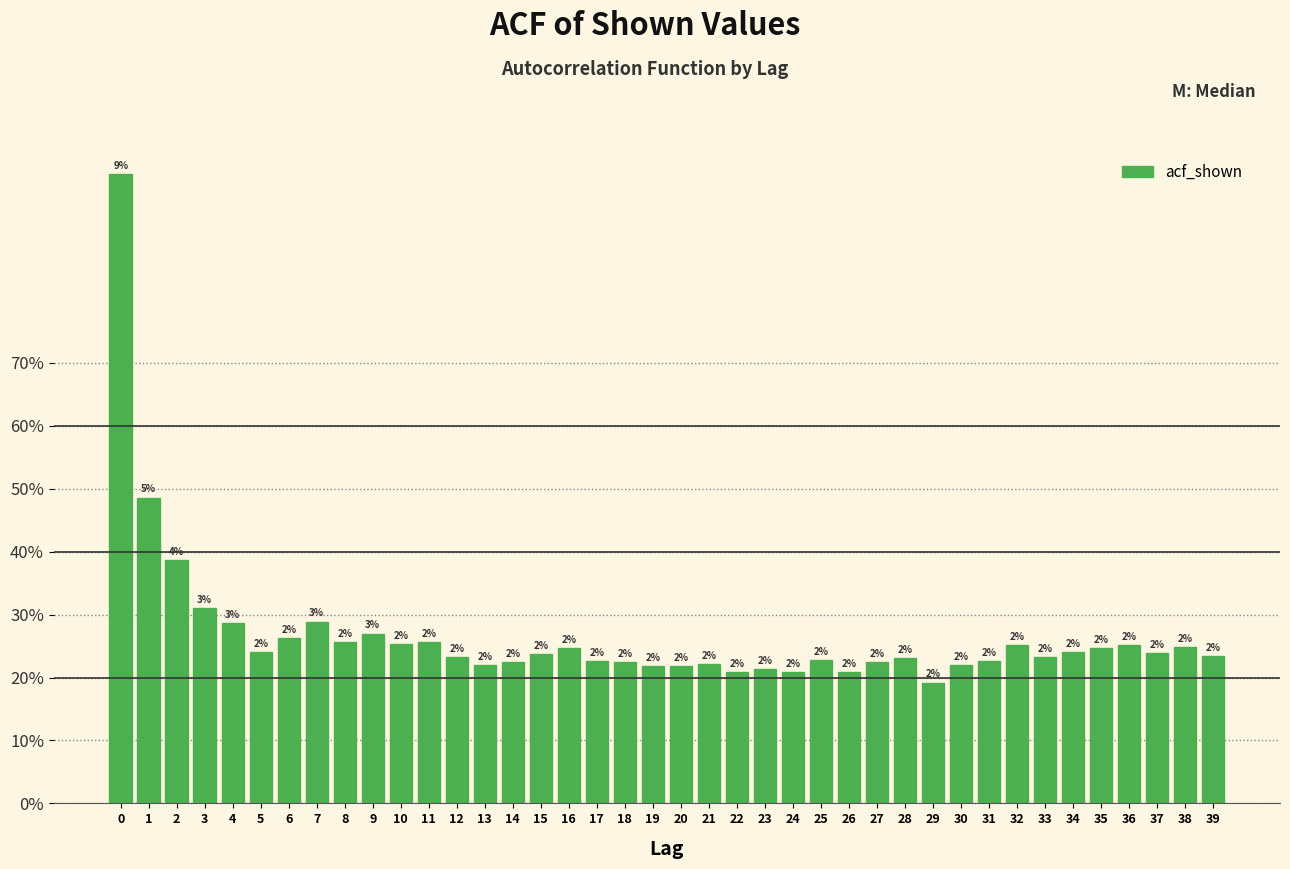

Are the bars horizontal?

No